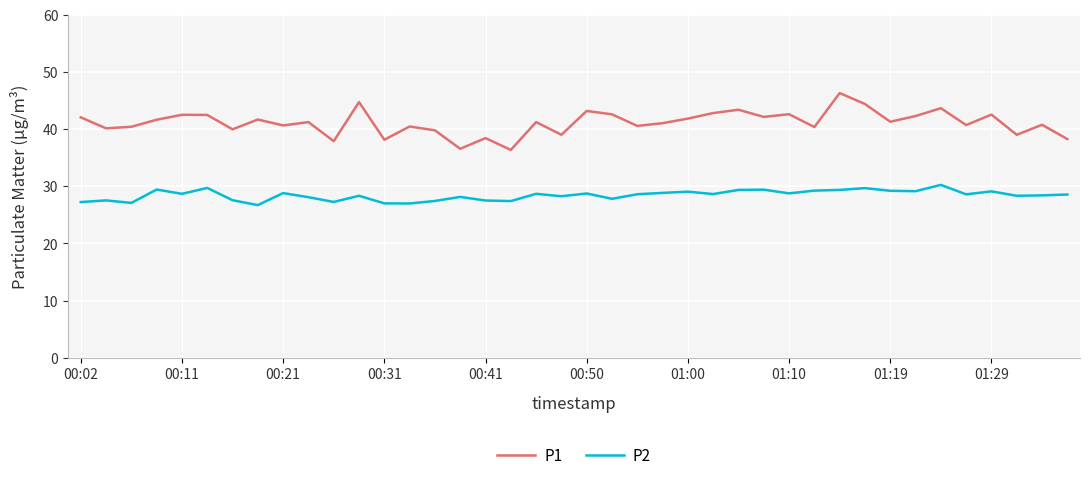

True or false: P1 and P2 intersect in this chart.

False